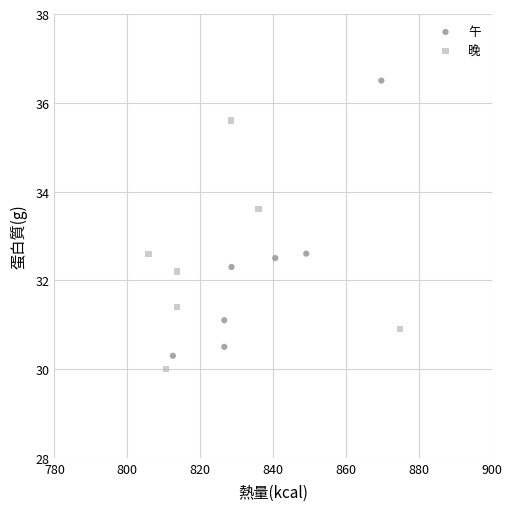

Which series has the widest spread of Y values?

午